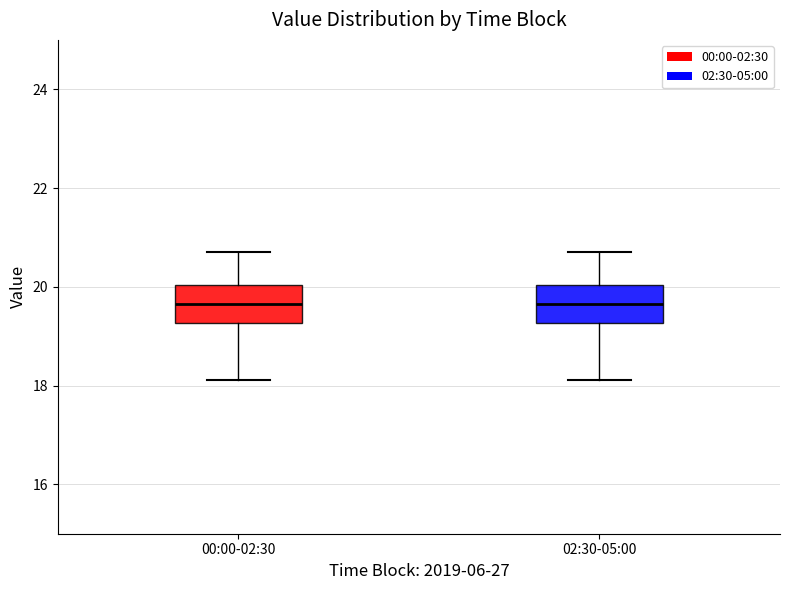

Where does the lower whisker of the box for 00:00-02:30 end on the y-axis? The values are not printed on the chart, so give them approximately, as read against the axis.

18.2